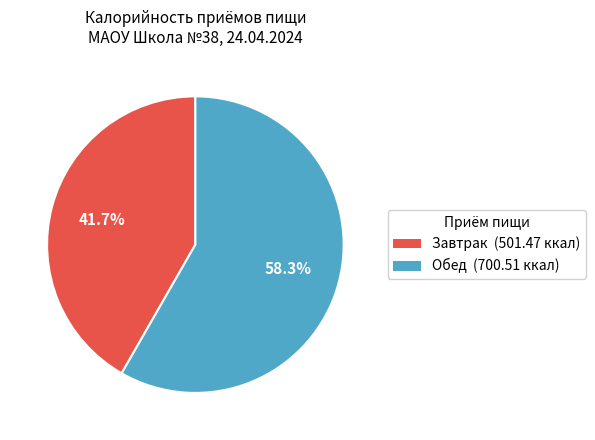

Is it true that Обед is 66% of the pie?

False